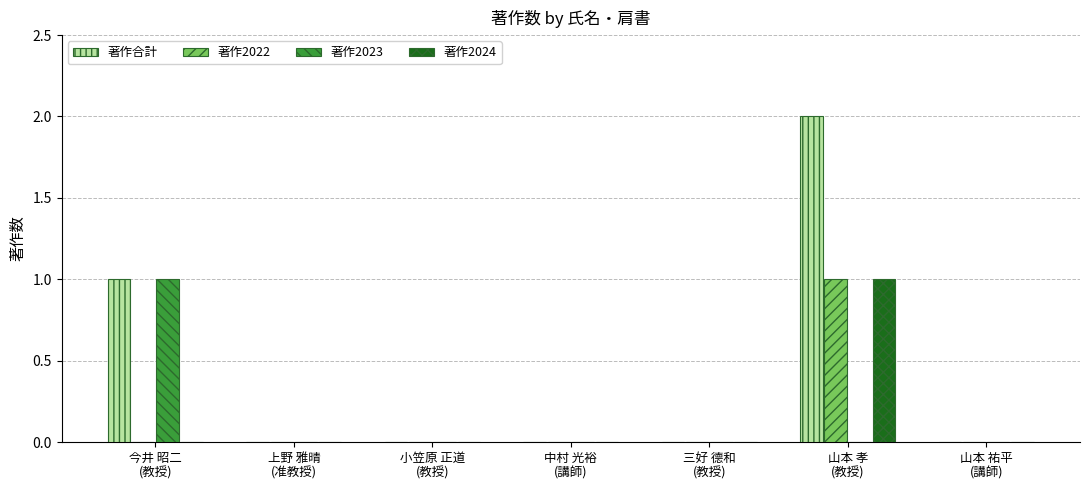

At which label is 著作合計 closest to 1?

今井 昭二
(教授)